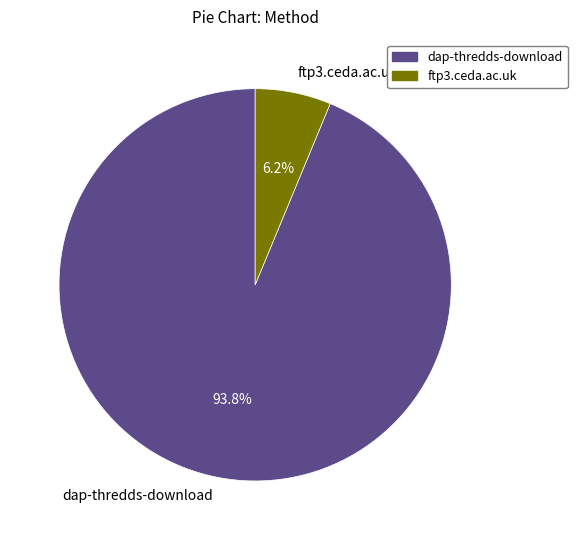

Combined, do ftp3.ceda.ac.uk and dap-thredds-download account for over 50%?

Yes